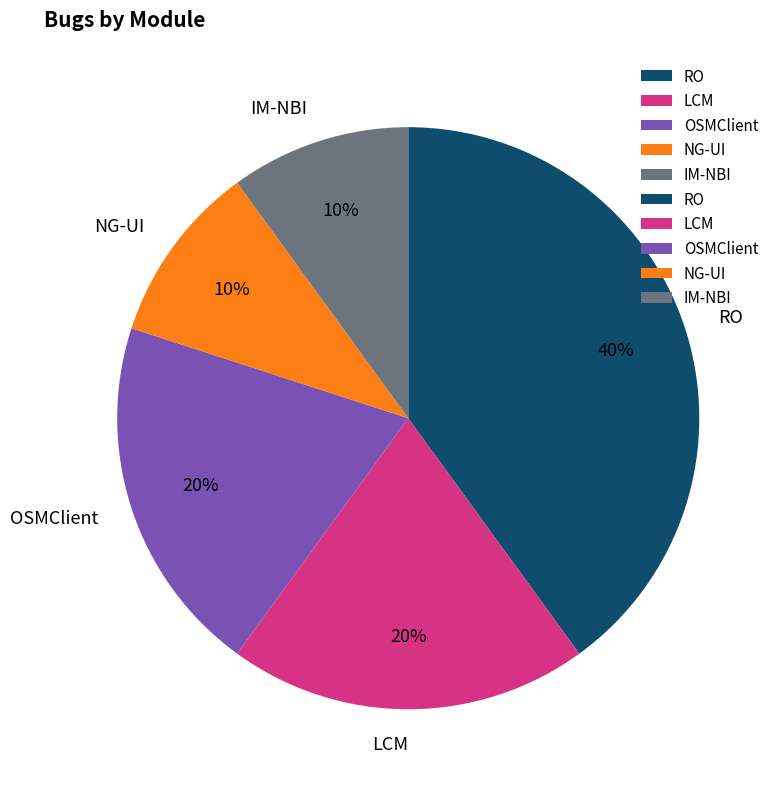

Between LCM and IM-NBI, which is larger?

LCM